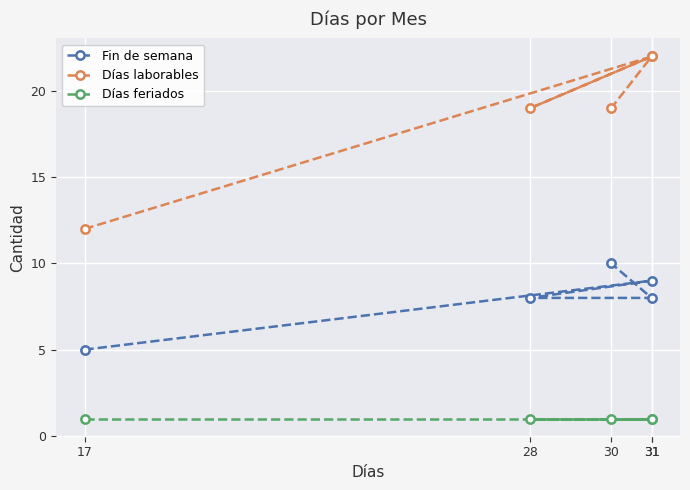

Which has a higher value, 31 or 28?

31